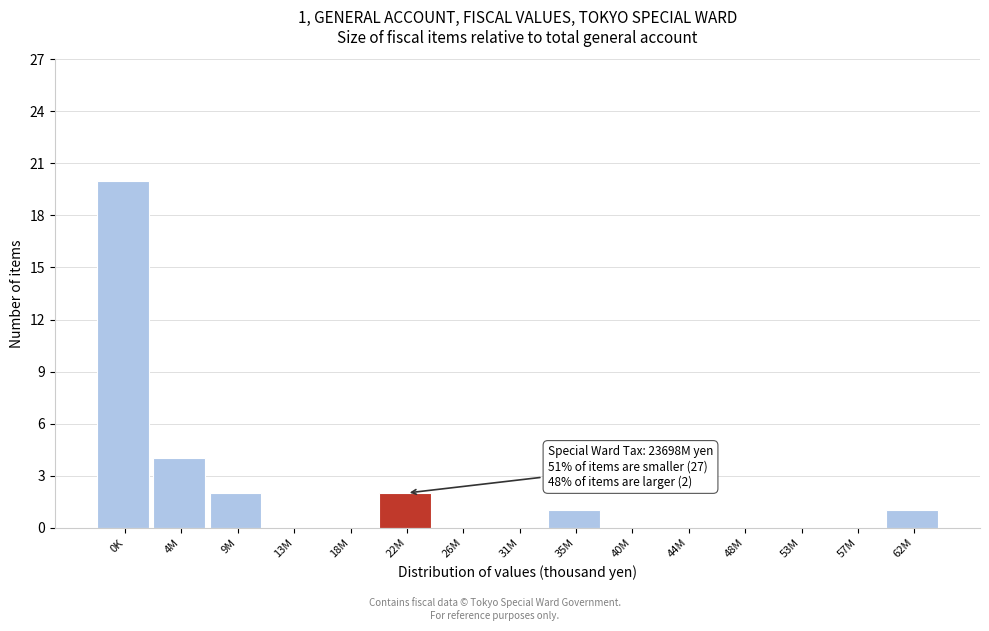

Reading right to left, what are all the values shown in this chart?

62M=1	57M=0	53M=0	48M=0	44M=0	40M=0	35M=1	31M=0	26M=0	22M=2	18M=0	13M=0	9M=2	4M=4	0K=20